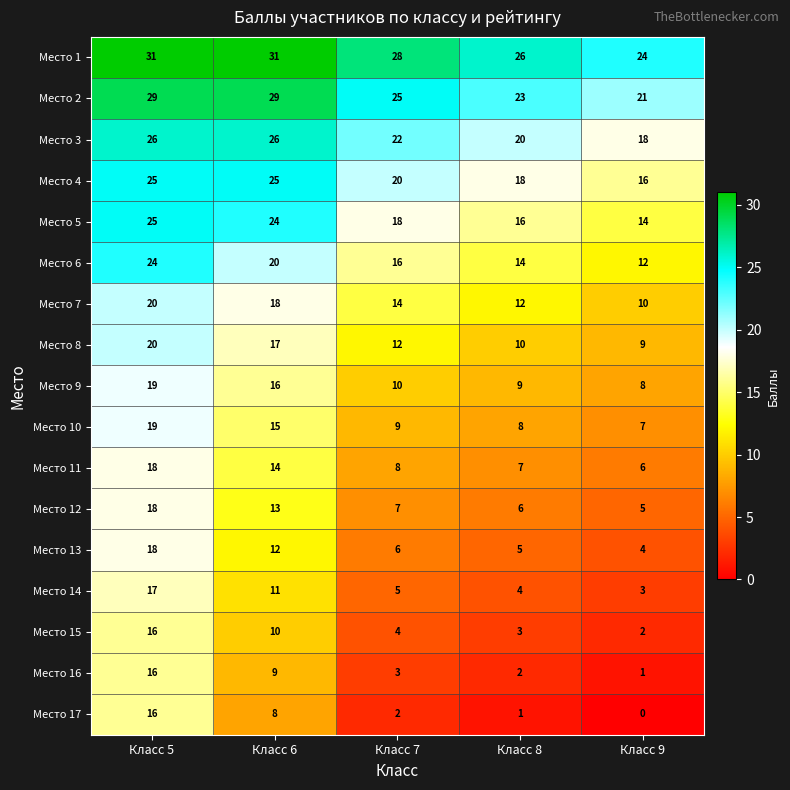

Count the Место 2 values in the range 23 to 29.

4